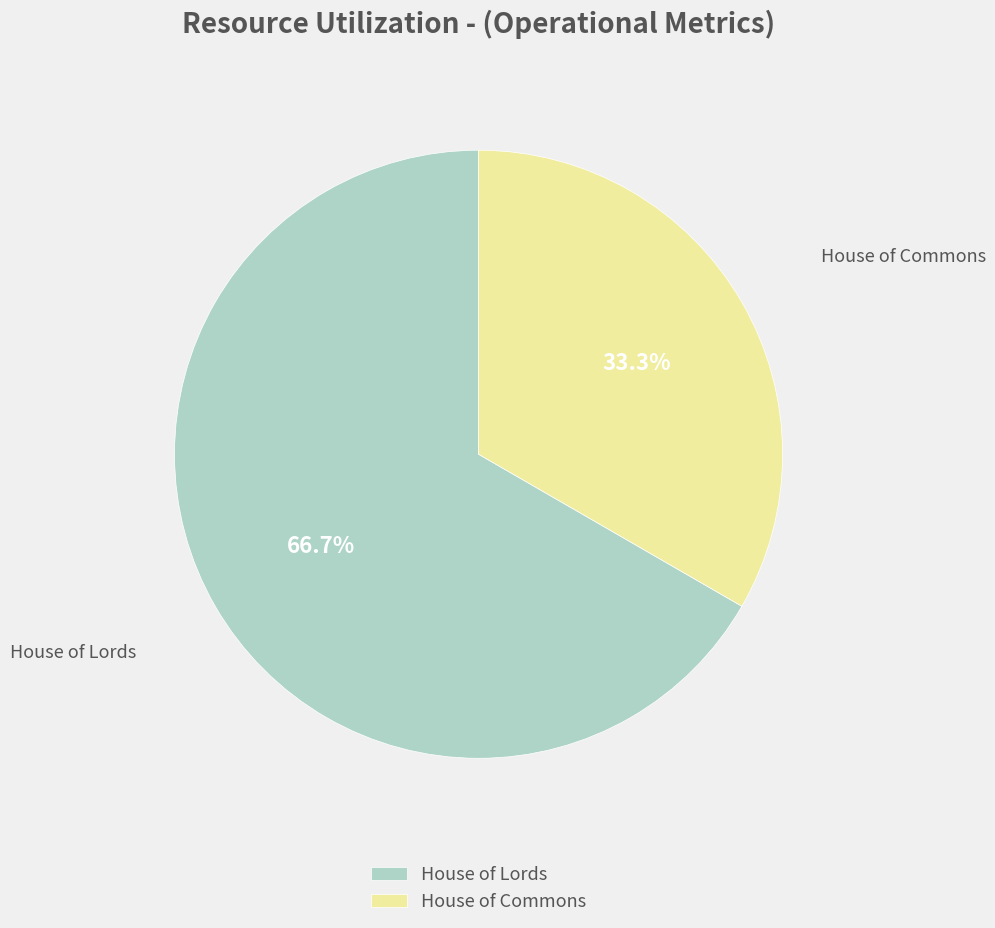

What is the majority slice?

House of Lords